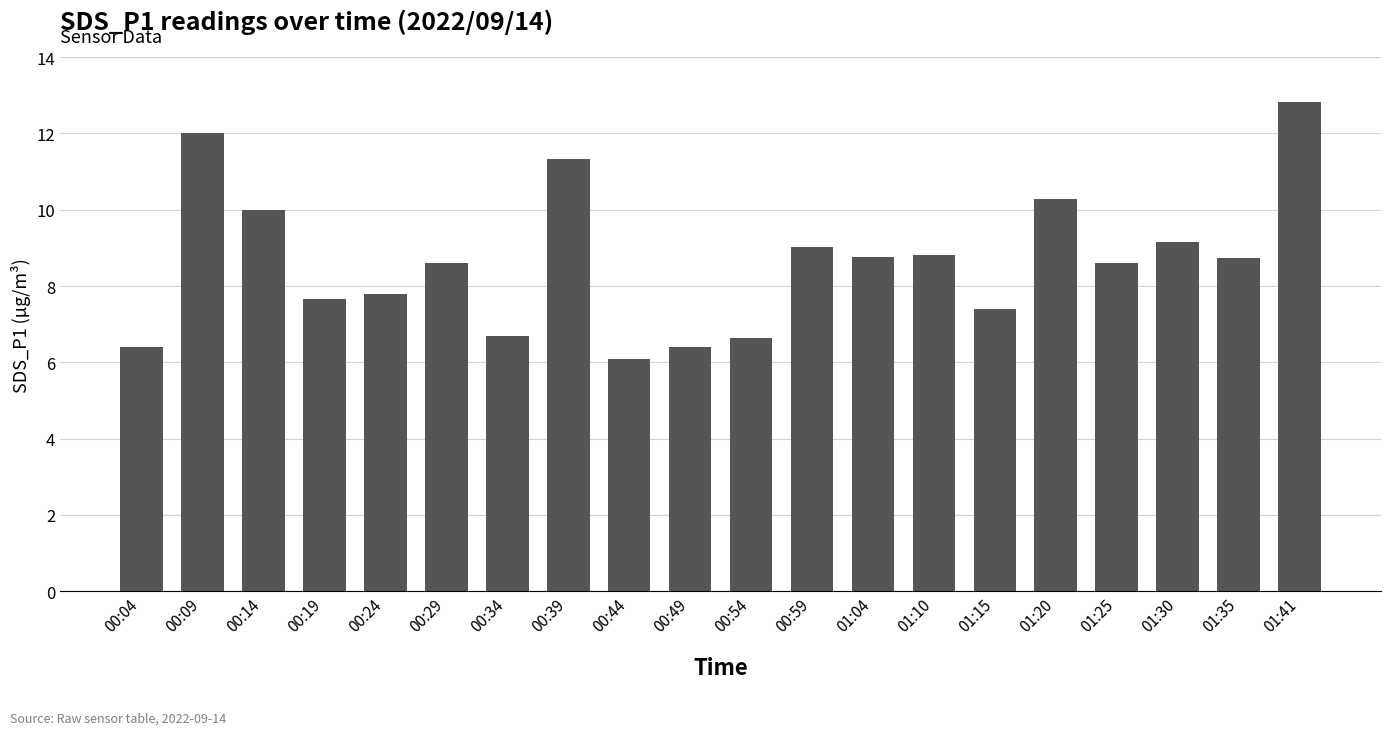

What is the difference between the second highest and second lowest values?

5.6